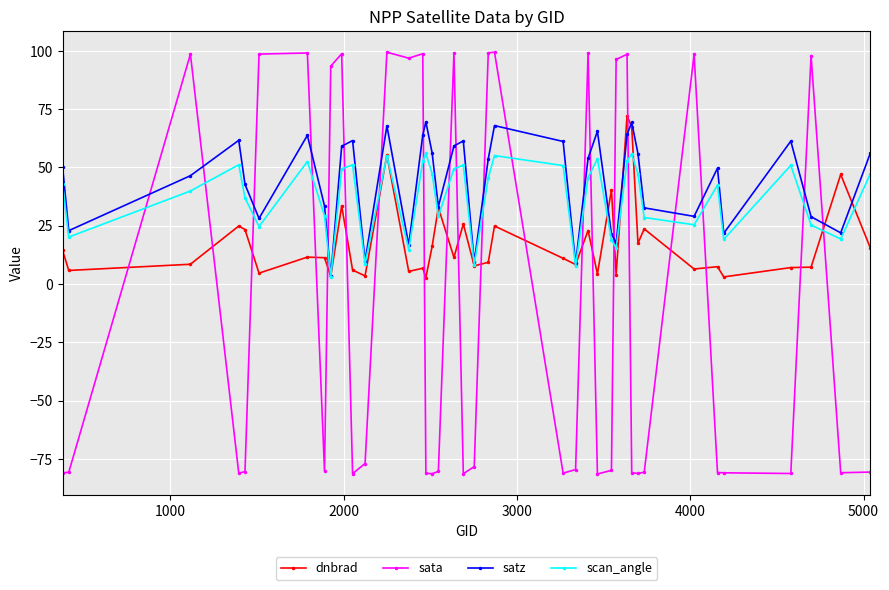

How many interior local peaks does the scan_angle series have?

11